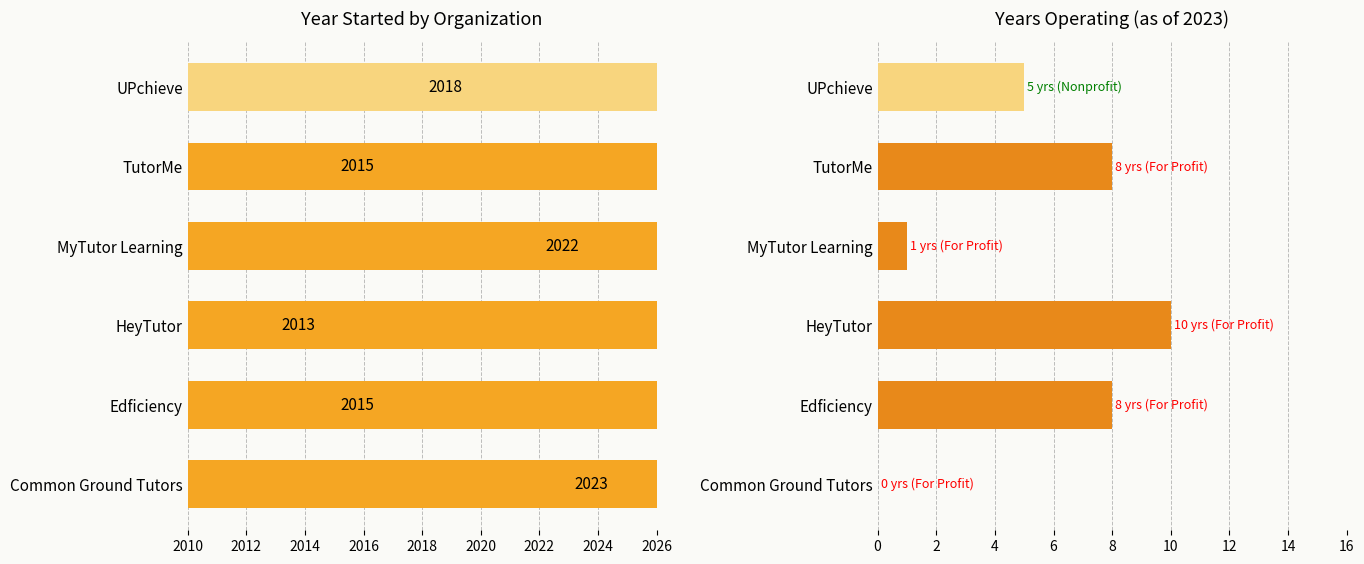

How many distinct data groups are displayed?

2